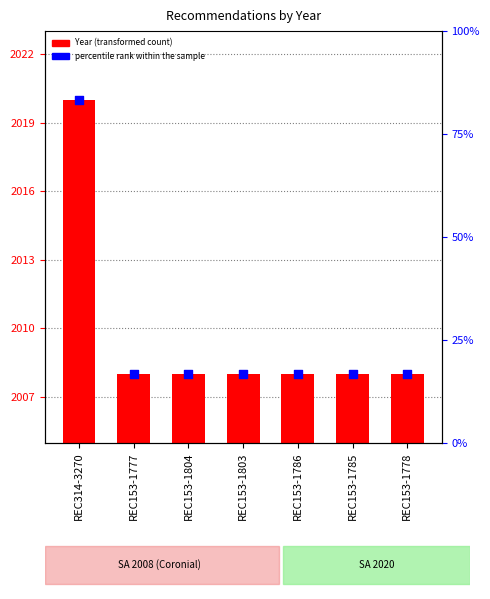

Which series reaches the minimum Y coordinate?

percentile rank within the sample